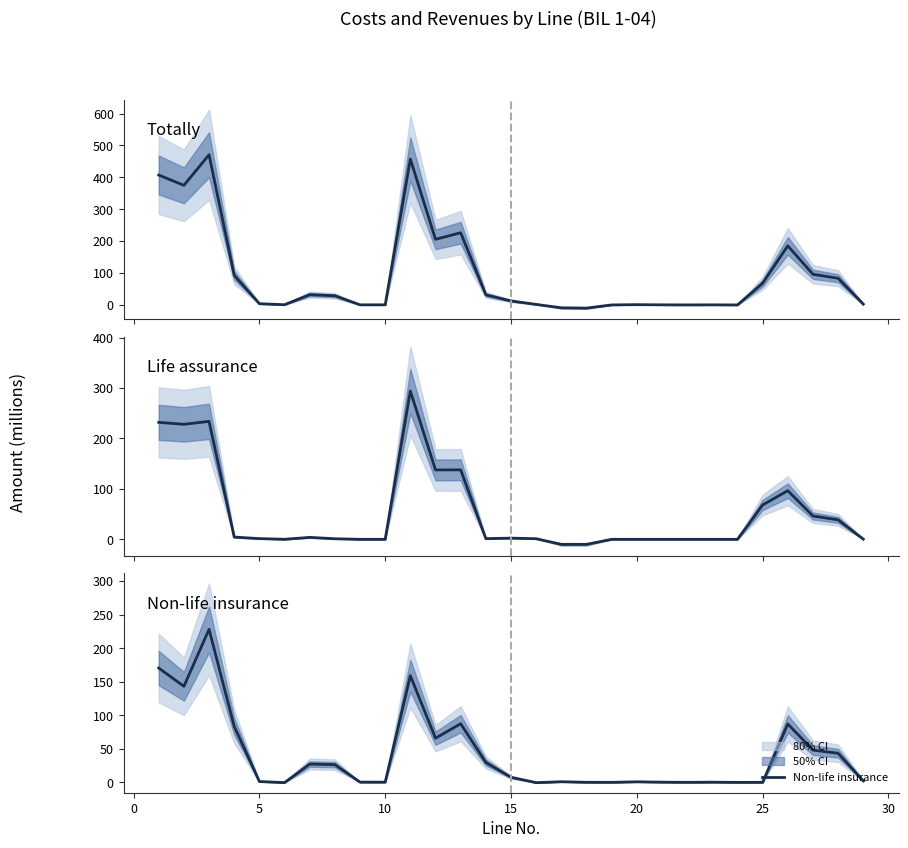

Which series has the largest total across all categories?

Totally